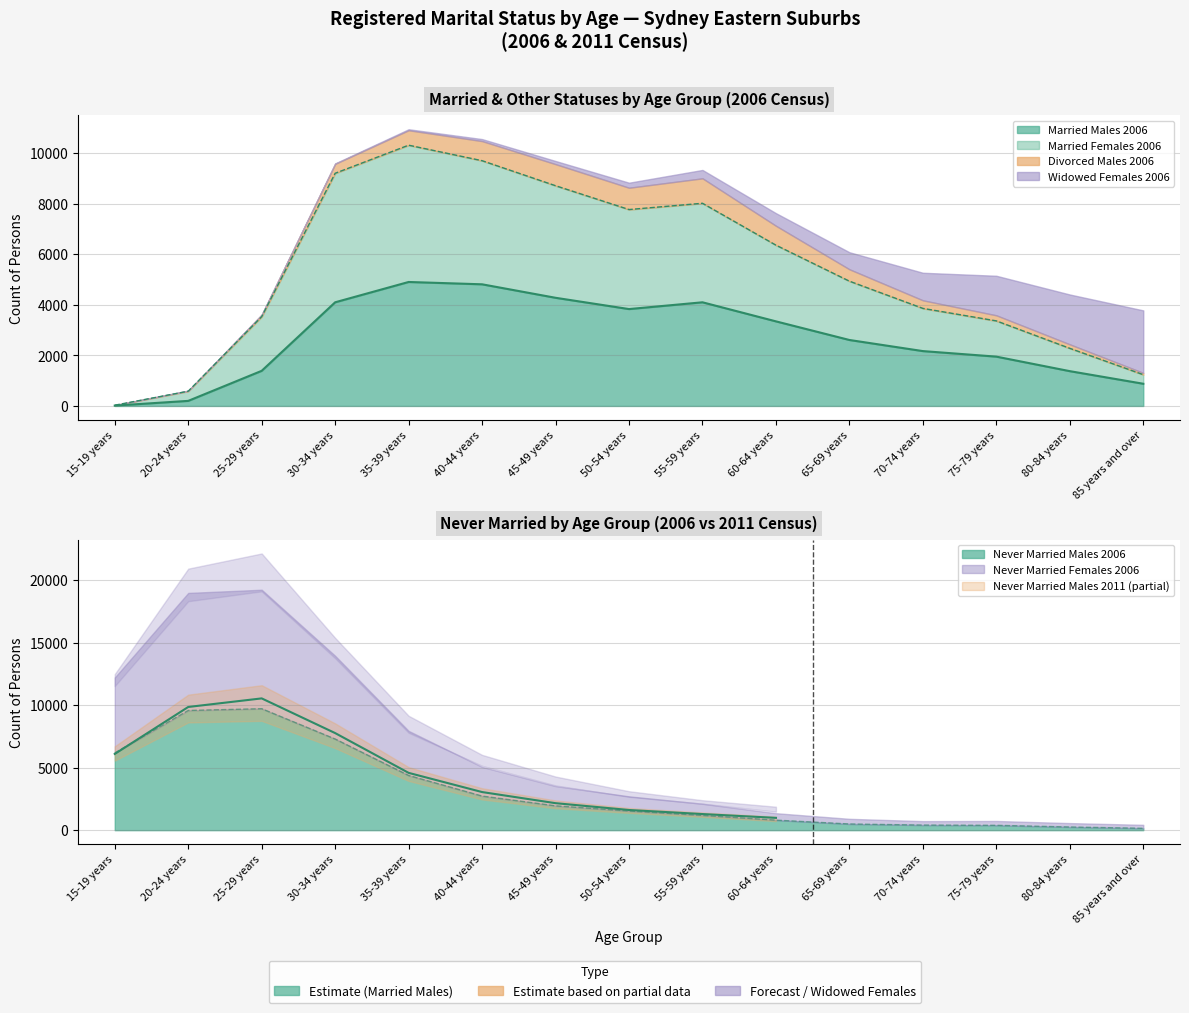

At which category does Never Married Males 2006 reach its first local peak?

25-29 years